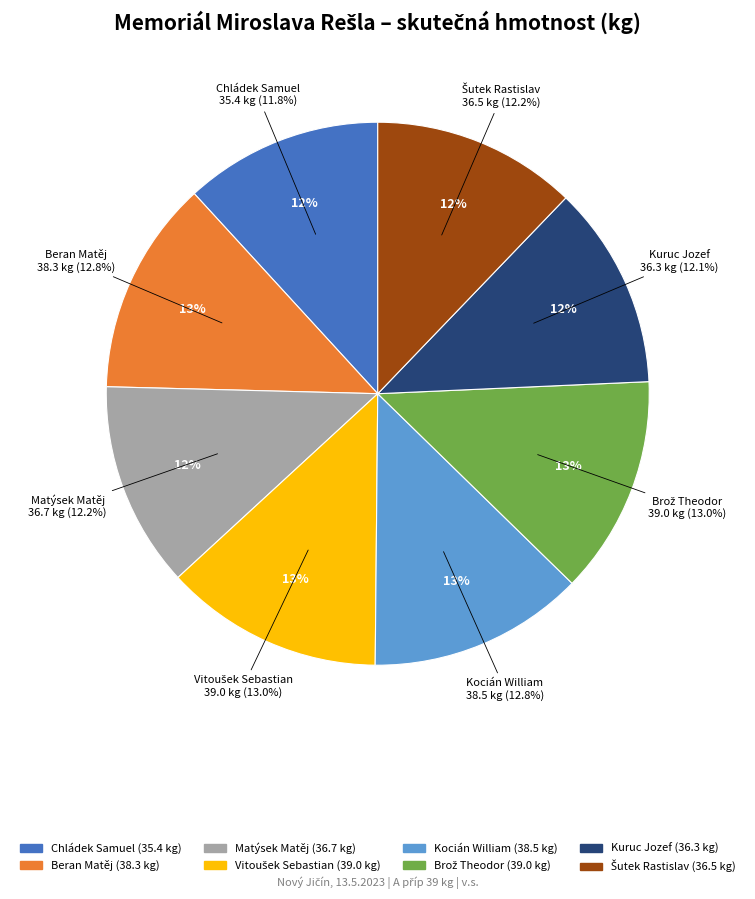

What percentage is the Kocián William slice, to the nearest percent?

13%